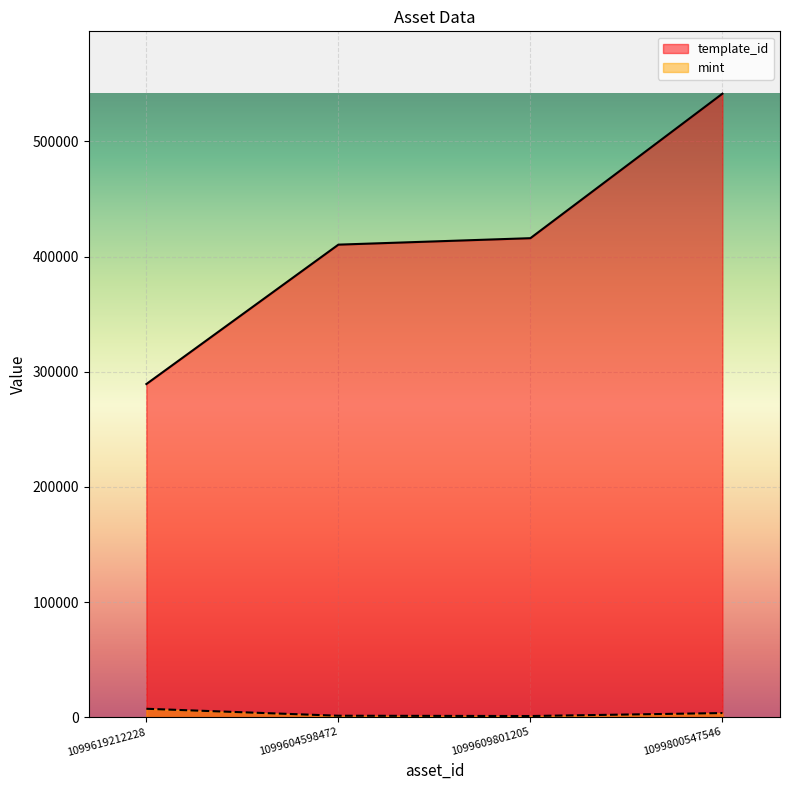

How many values in the mint series are below 3595?

2